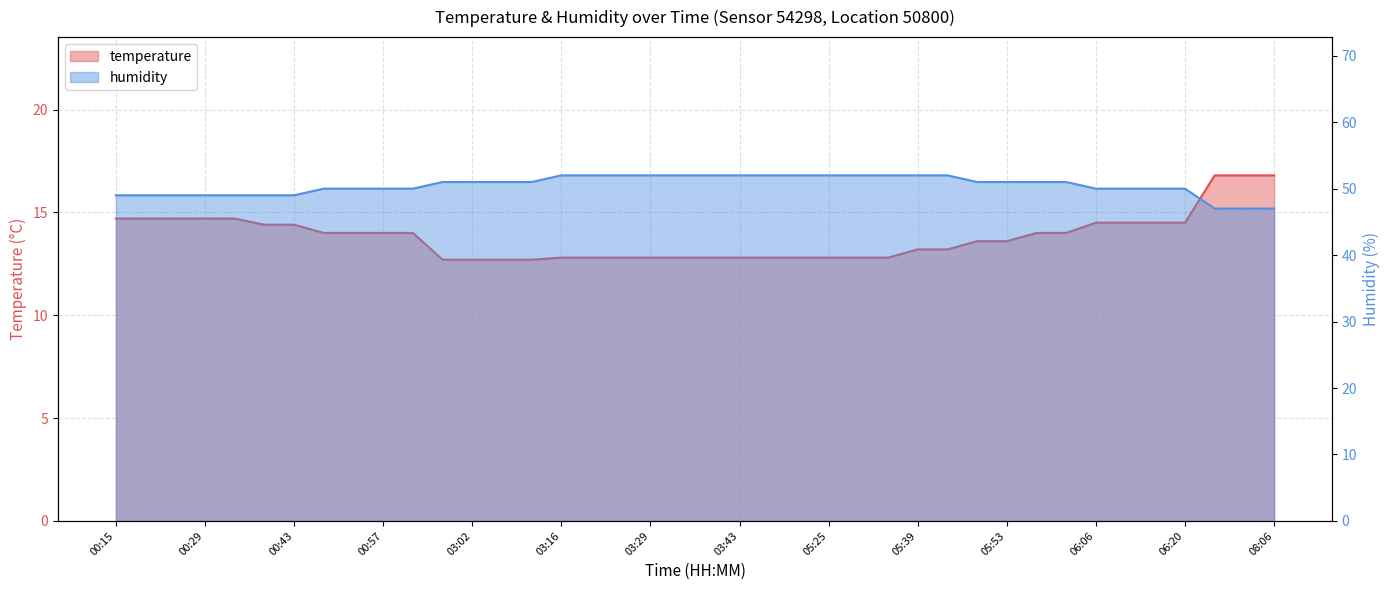

Where does the temperature series first go above 14?

00:15